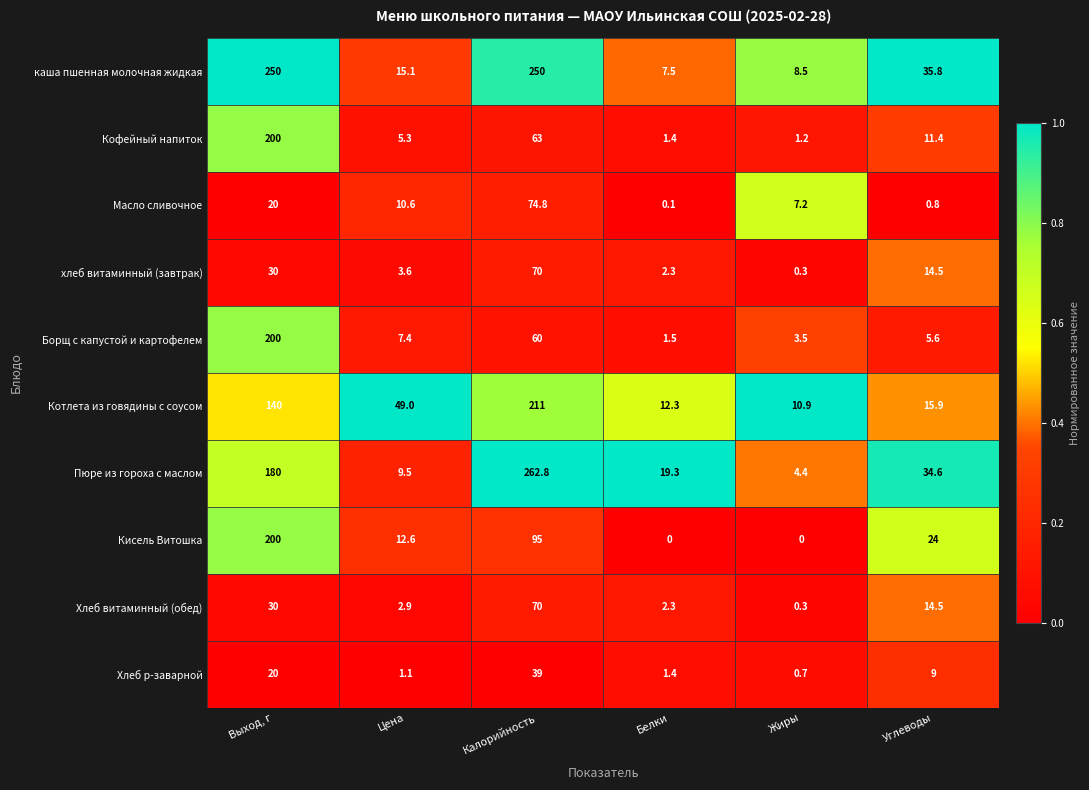

What is the difference between the highest and lowest values at Жиры?

10.9